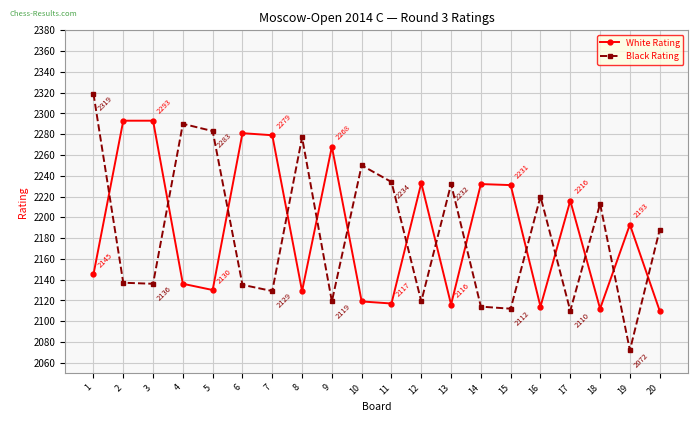

What is the difference between the highest and lowest values at 15?

119